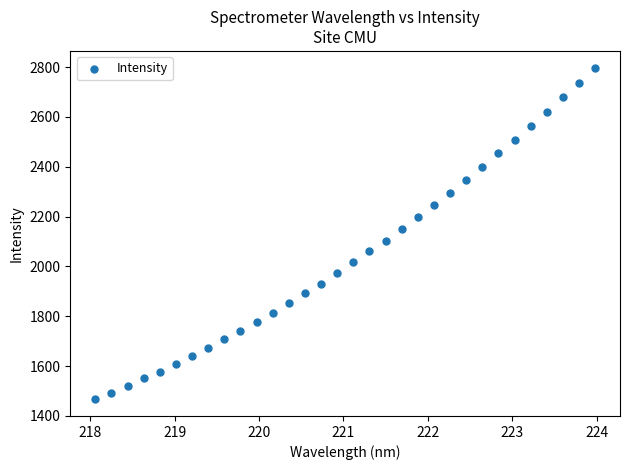

What is the range of X values (max minus min)?

5.9